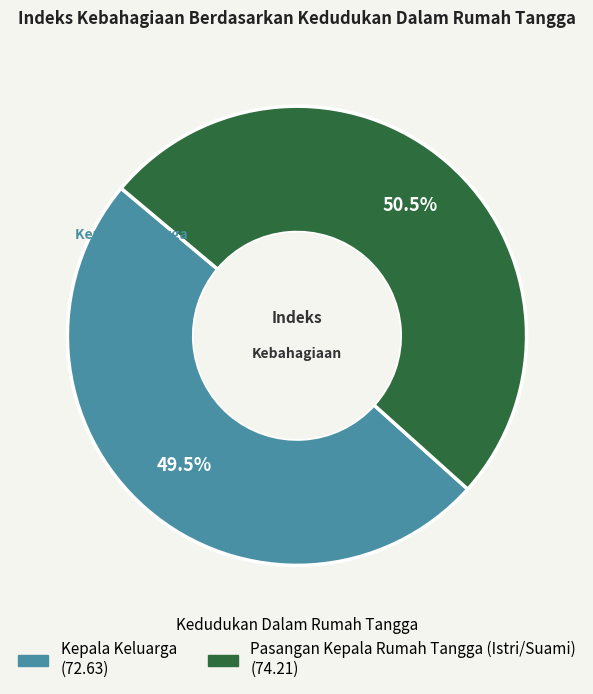

What is the ratio of the value at Kepala Keluarga to the value at Pasangan Kepala Rumah Tangga (Istri/Suami)?

1.0